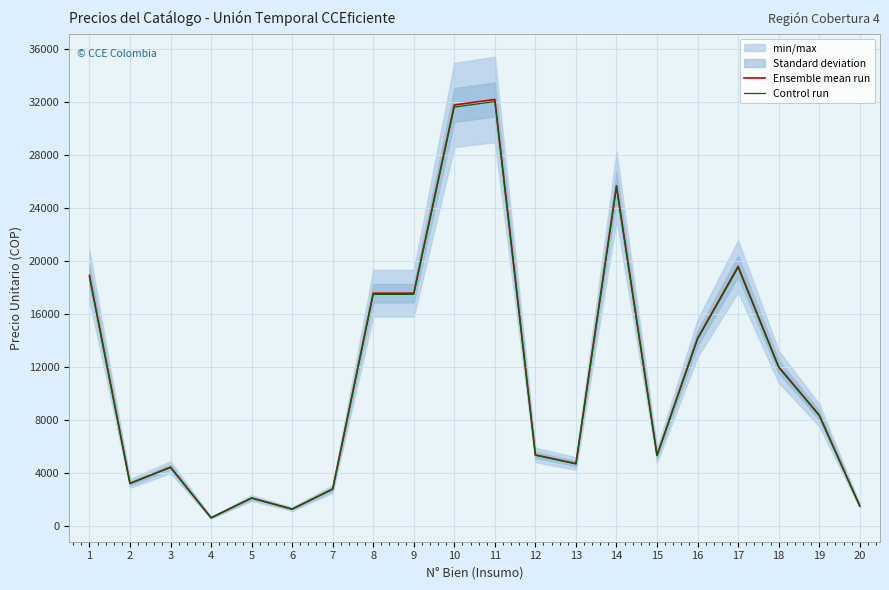

At how many categories does at least one series exceed 9912?

9